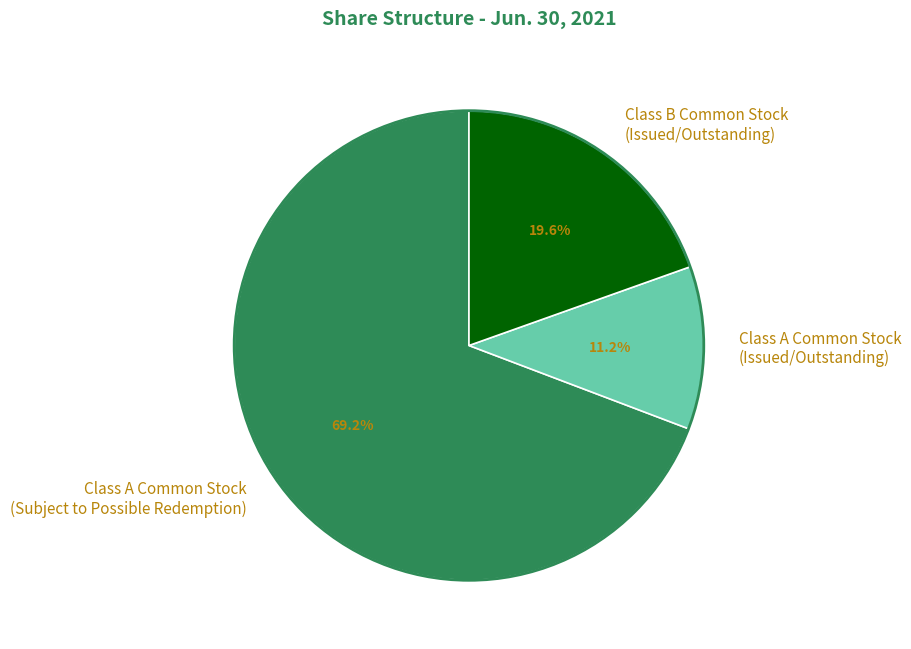

What is the largest slice in the pie chart?

Class A Common Stock (Subject to Possible Redemption)